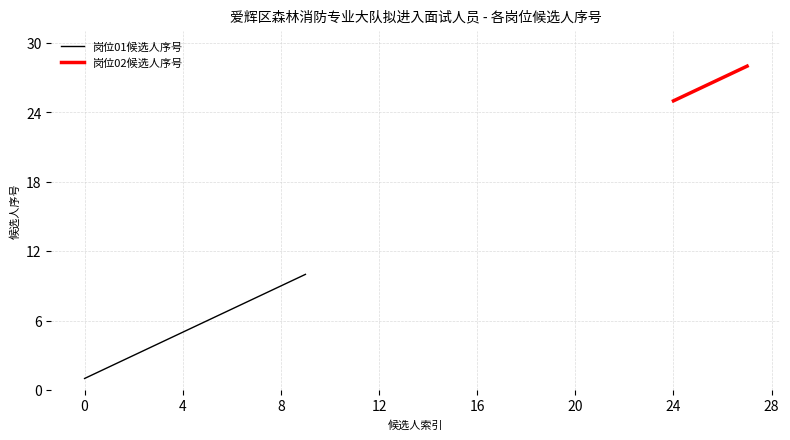

The value of 岗位01候选人序号 at 0 is 0. True or false?

False